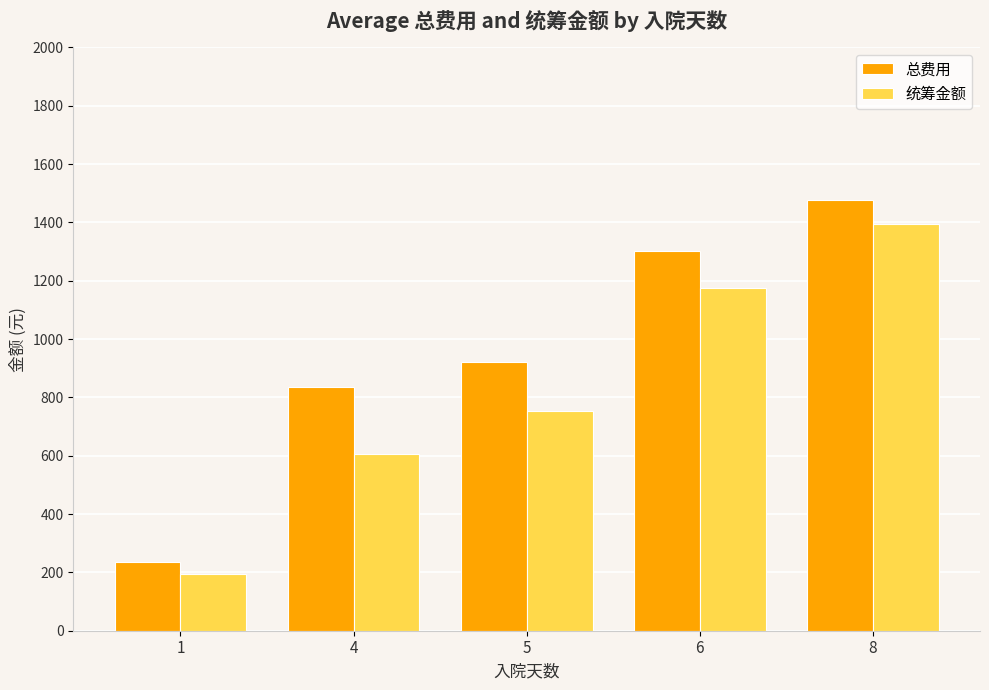

What is the value of the 统筹金额 bar at the 3rd from the left?

753.0